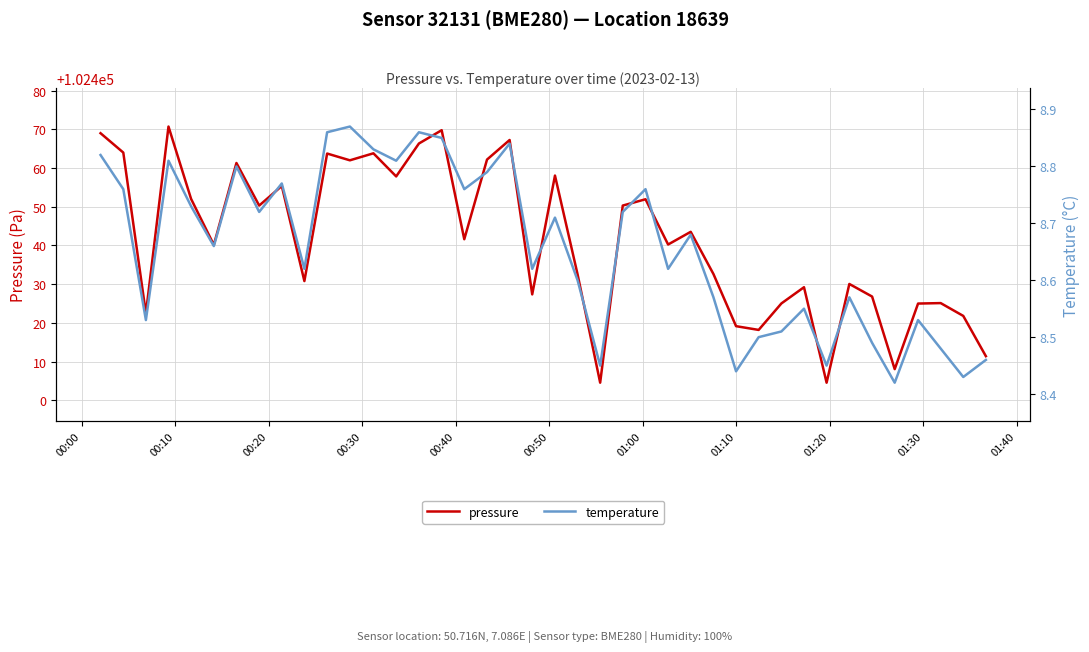

What is the minimum value for pressure?

102404.5